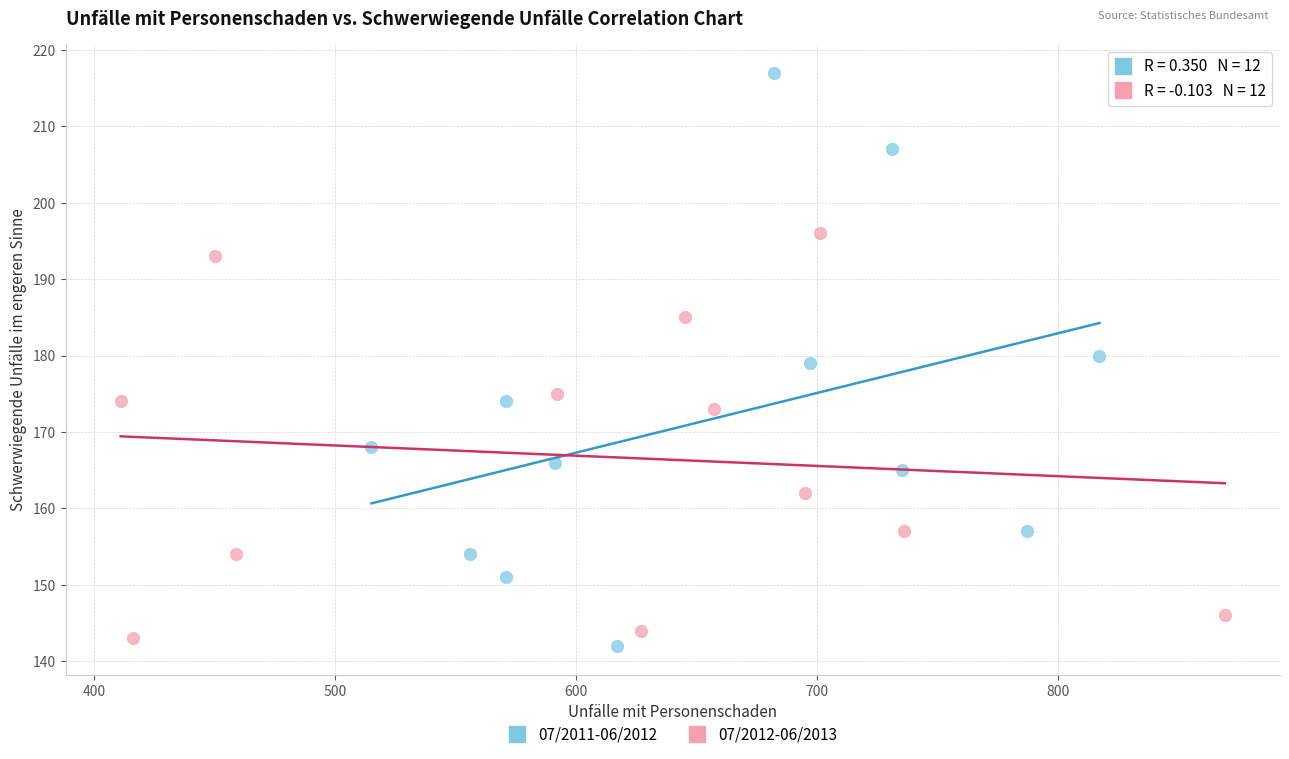

Which series reaches the maximum Y coordinate?

07/2011-06/2012